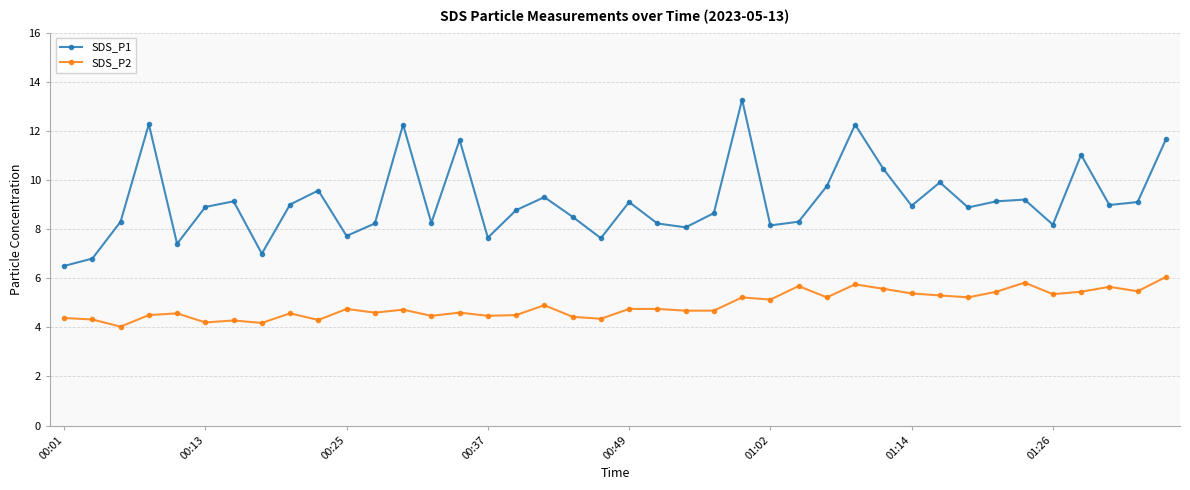

Which series has the largest total across all categories?

SDS_P1